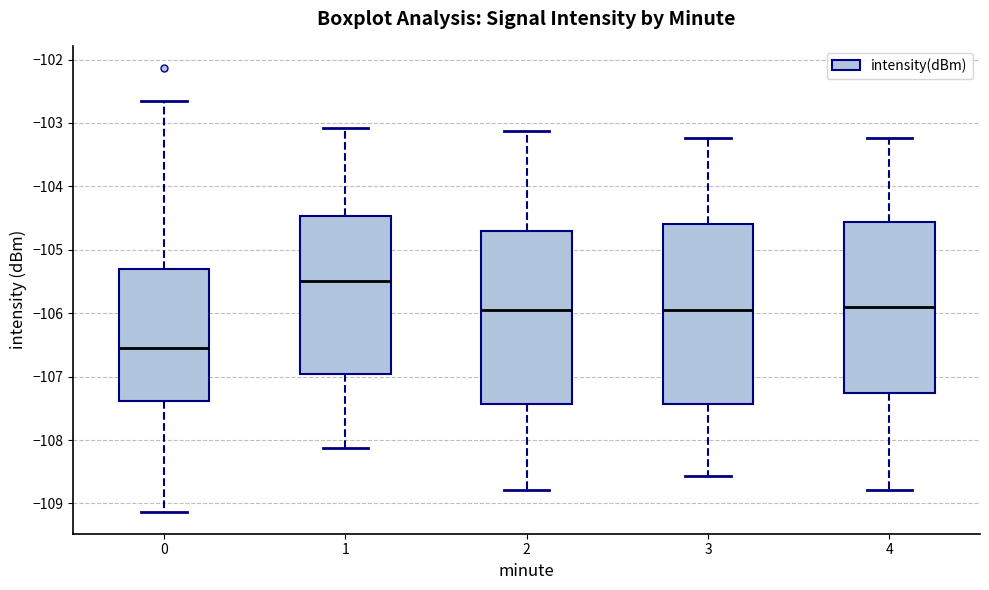

Which box is the tallest, from its lower edge to its upper edge?

3